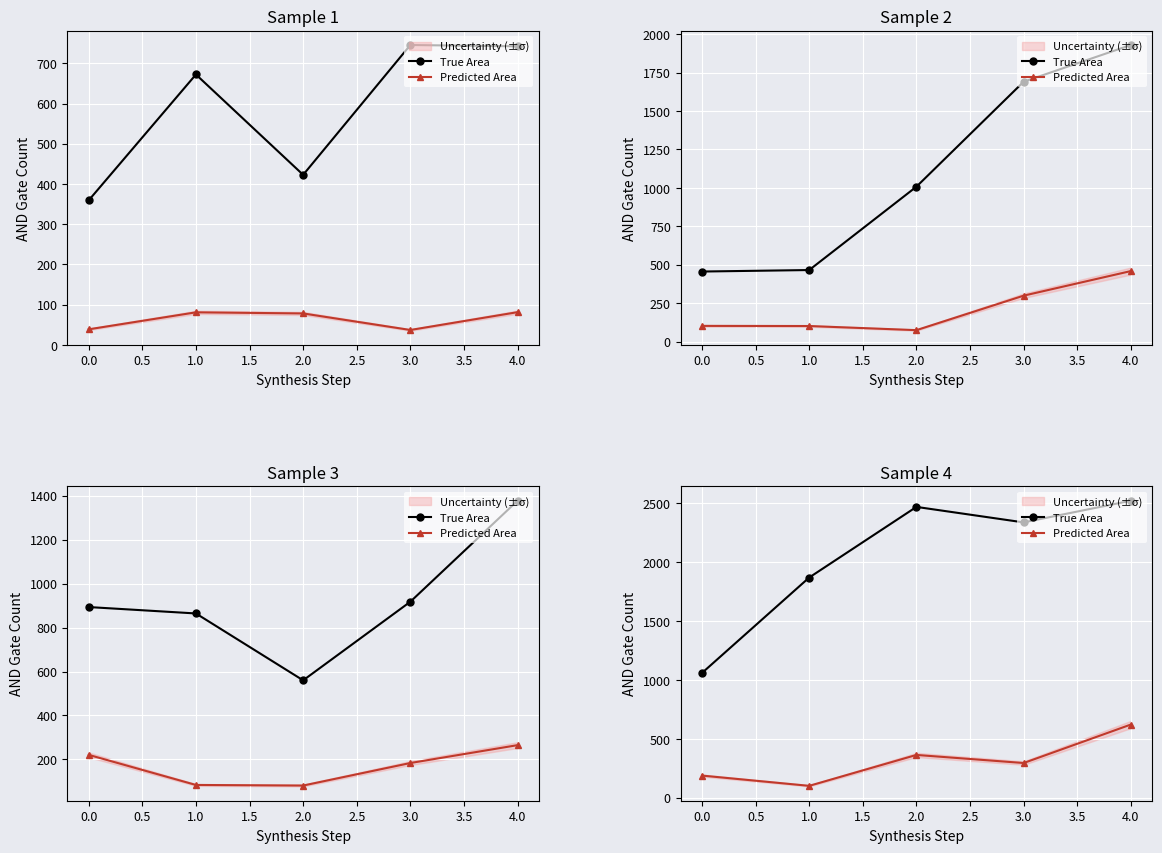

What is the difference between the second highest and minimum values in the Predicted Area series?

262.4